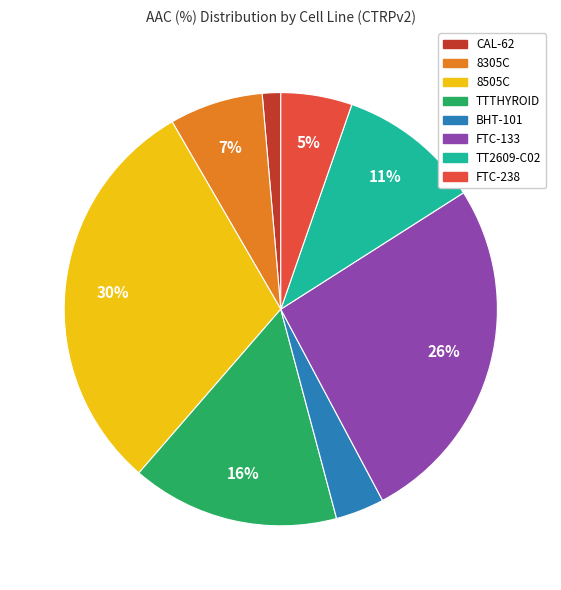

Rank the categories by value from highest to lowest.

8505C, FTC-133, TTTHYROID, TT2609-C02, 8305C, FTC-238, BHT-101, CAL-62